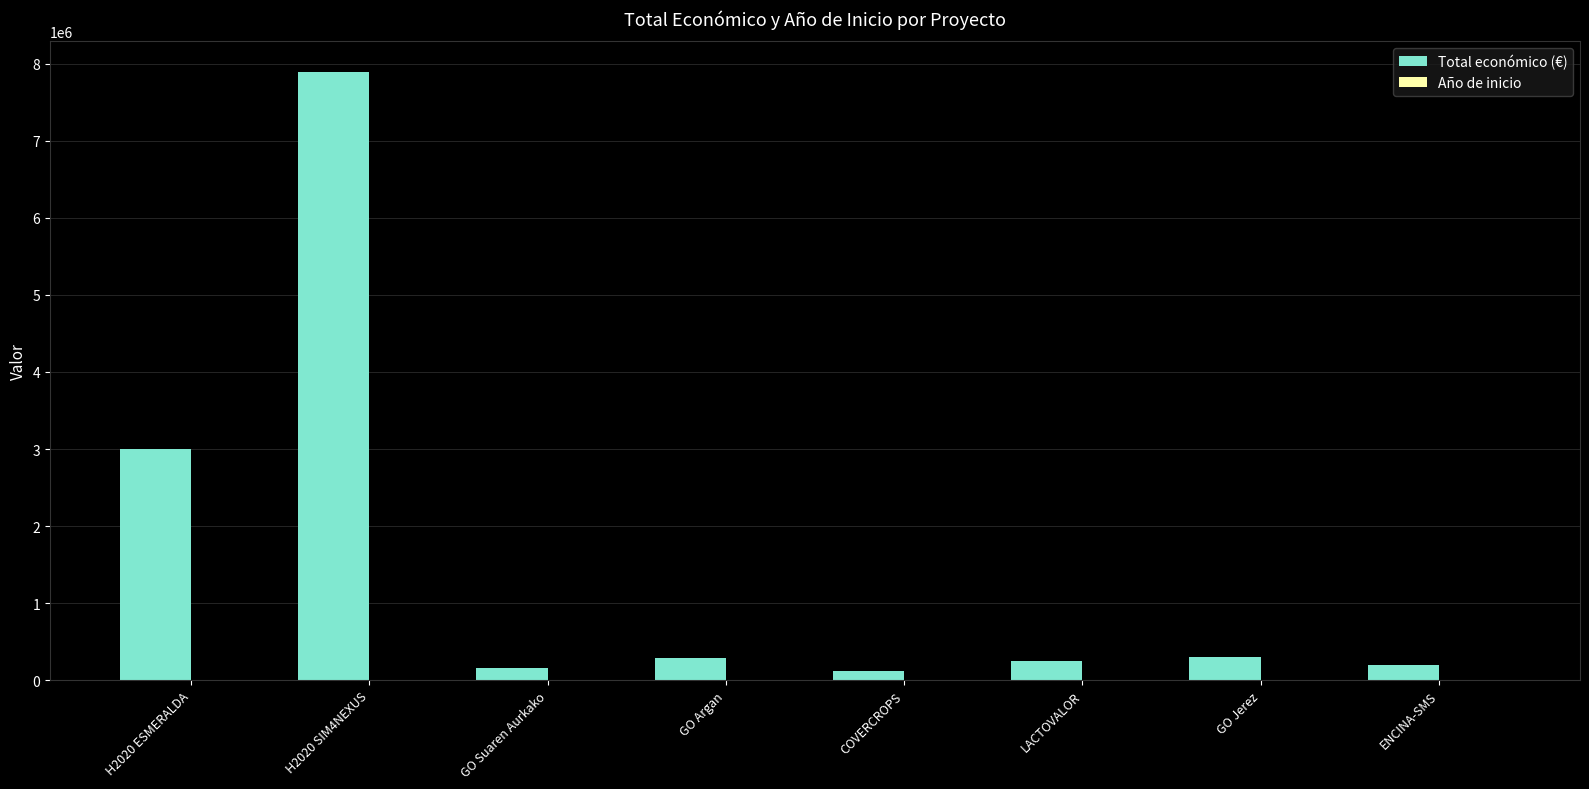

True or false: Total económico (€) has a value of 160226 at GO Suaren Aurkako.

True